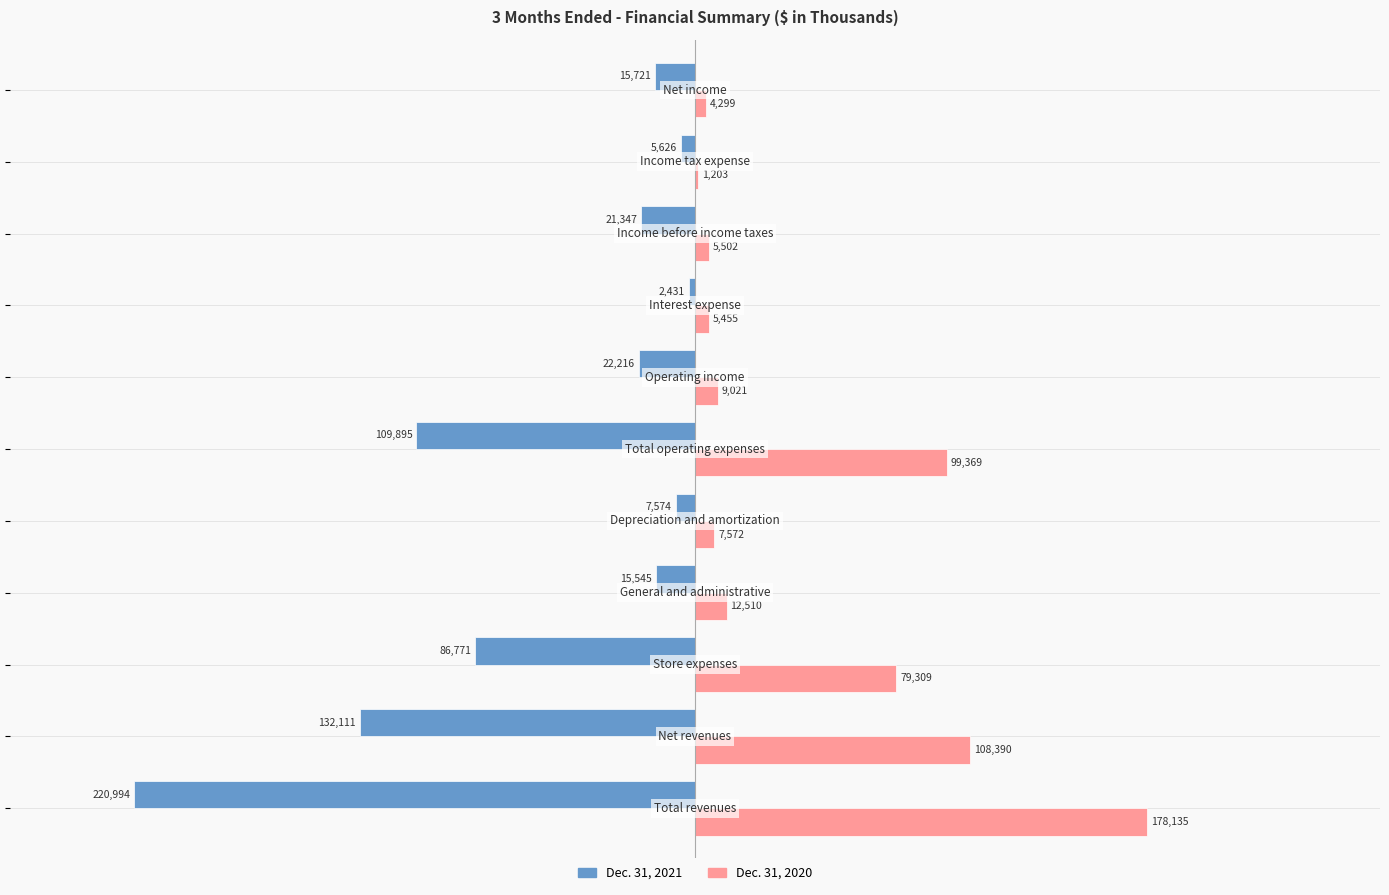

What is the greatest value displayed?

178135